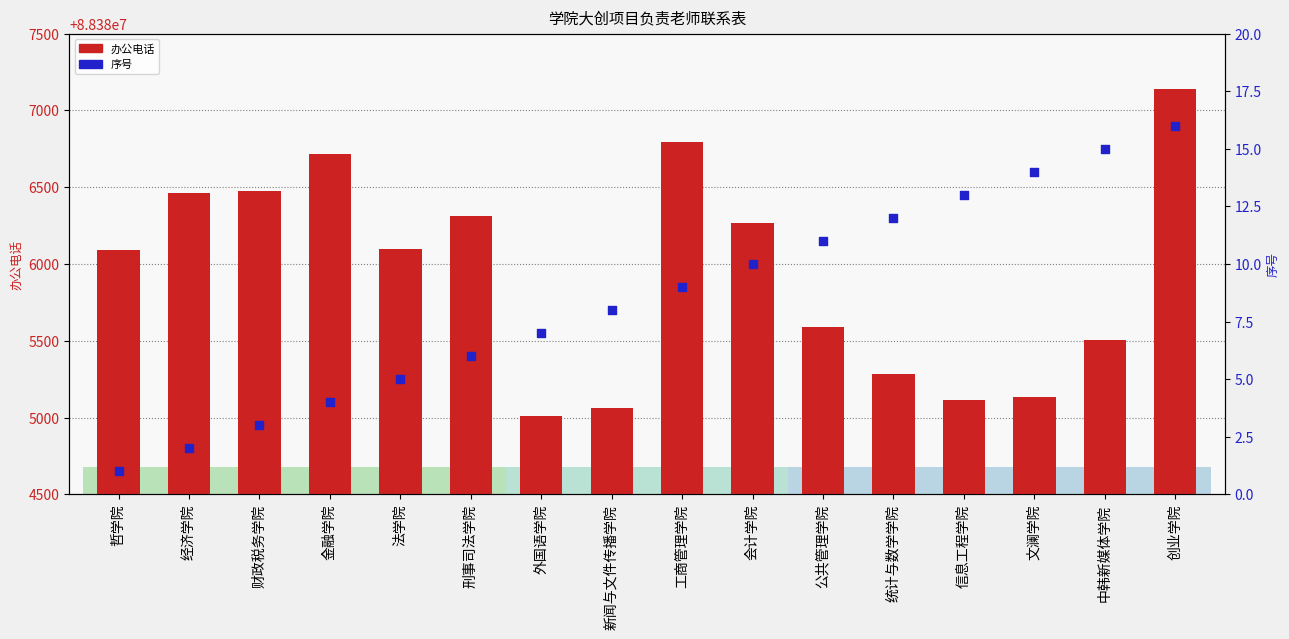

Which series reaches the maximum Y coordinate?

办公电话